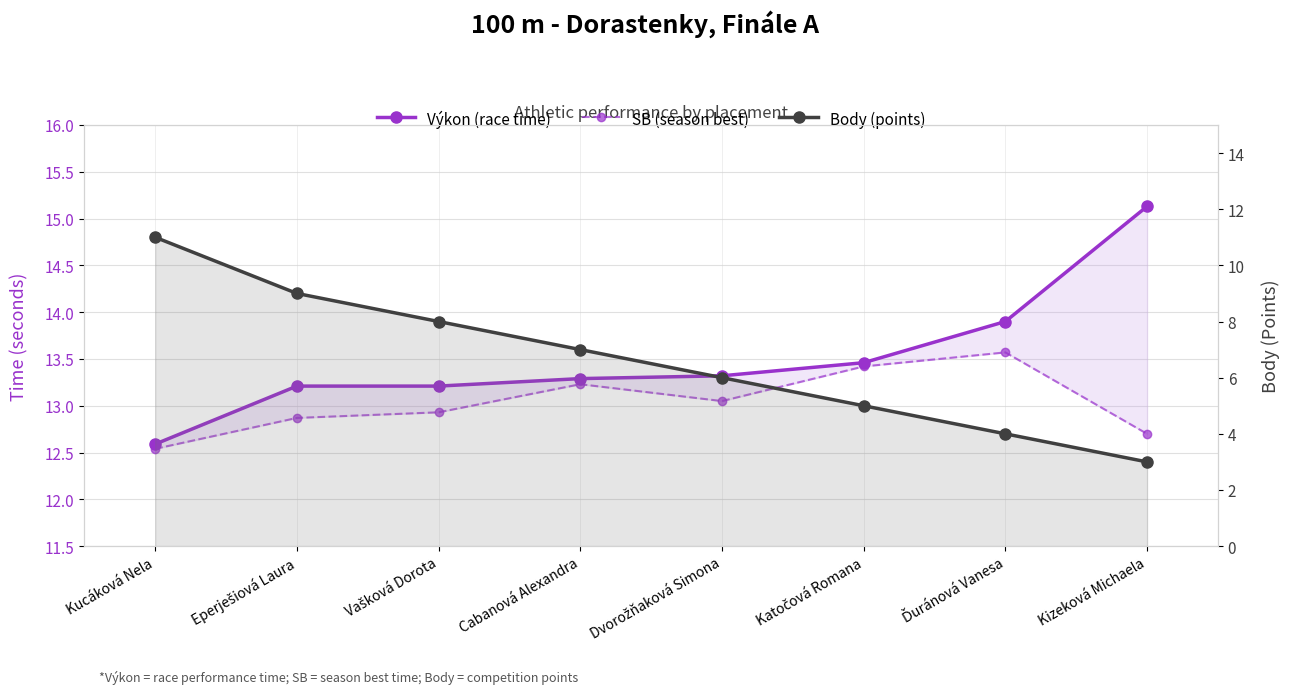

Is it true that Výkon (race time) equals 5.5 at Kizeková Michaela?

False